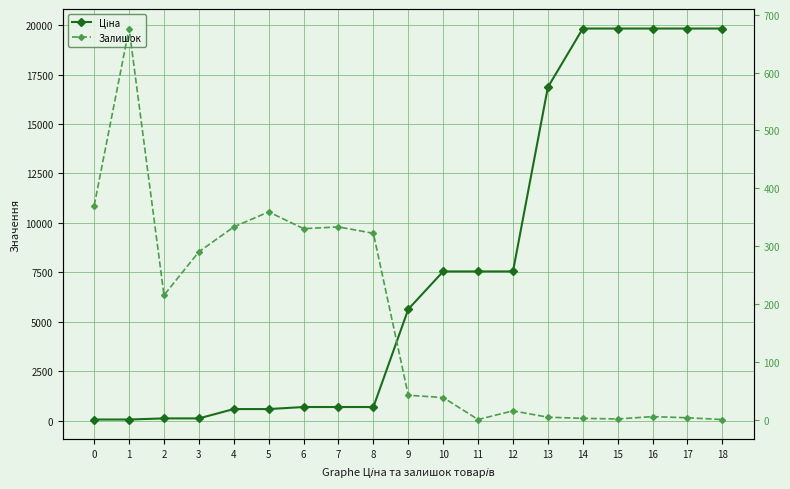

What is the value of the Ціна point at the 18th from the left?

19831.1